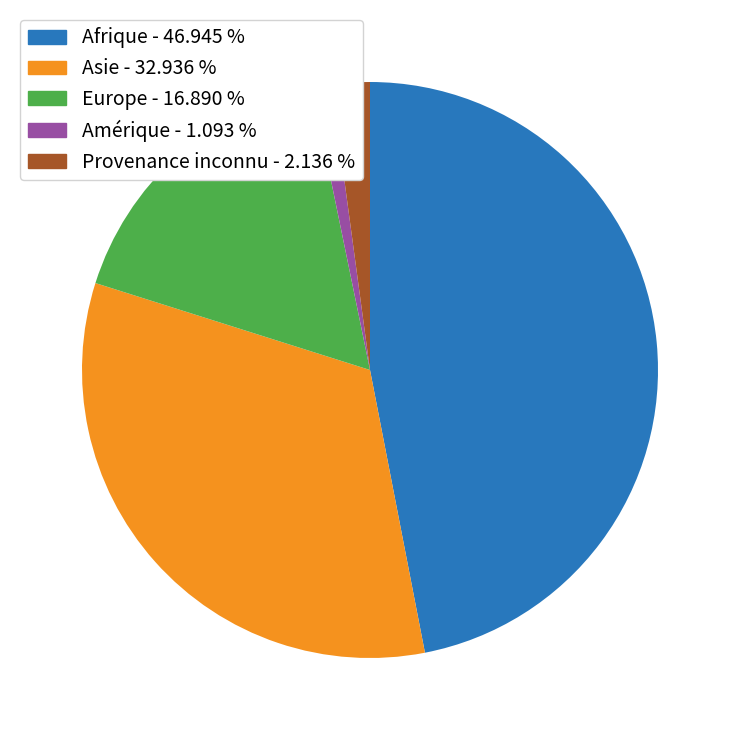

What is the largest slice in the pie chart?

Afrique